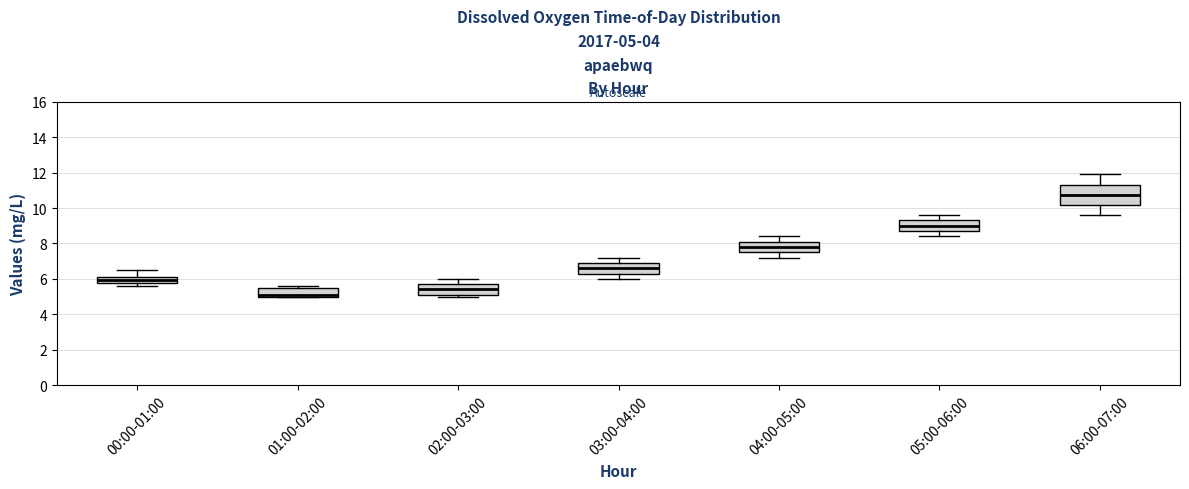

Which box is the tallest, from its lower edge to its upper edge?

06:00-07:00